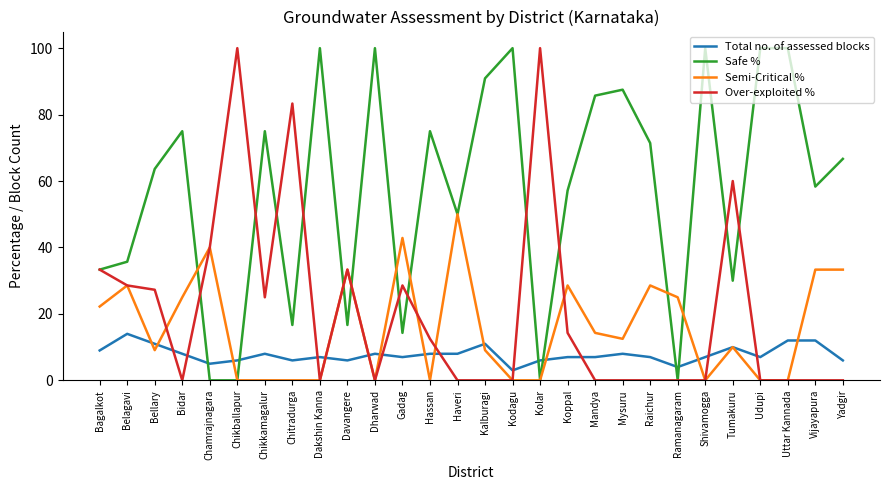

What position from the right is Bellary?

26